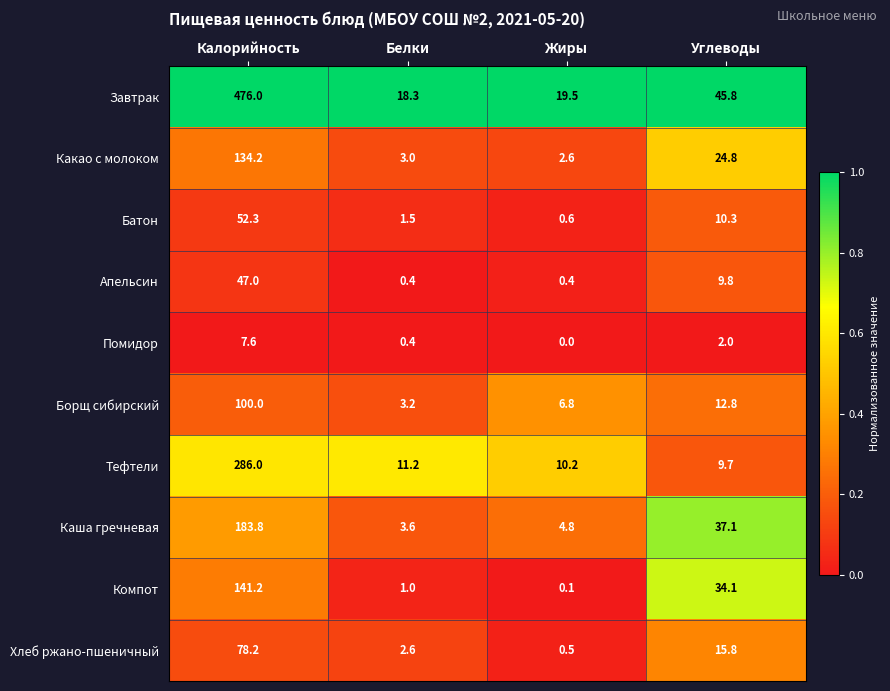

What is the difference between the Хлеб ржано-пшеничный values at Жиры and Белки?

2.1